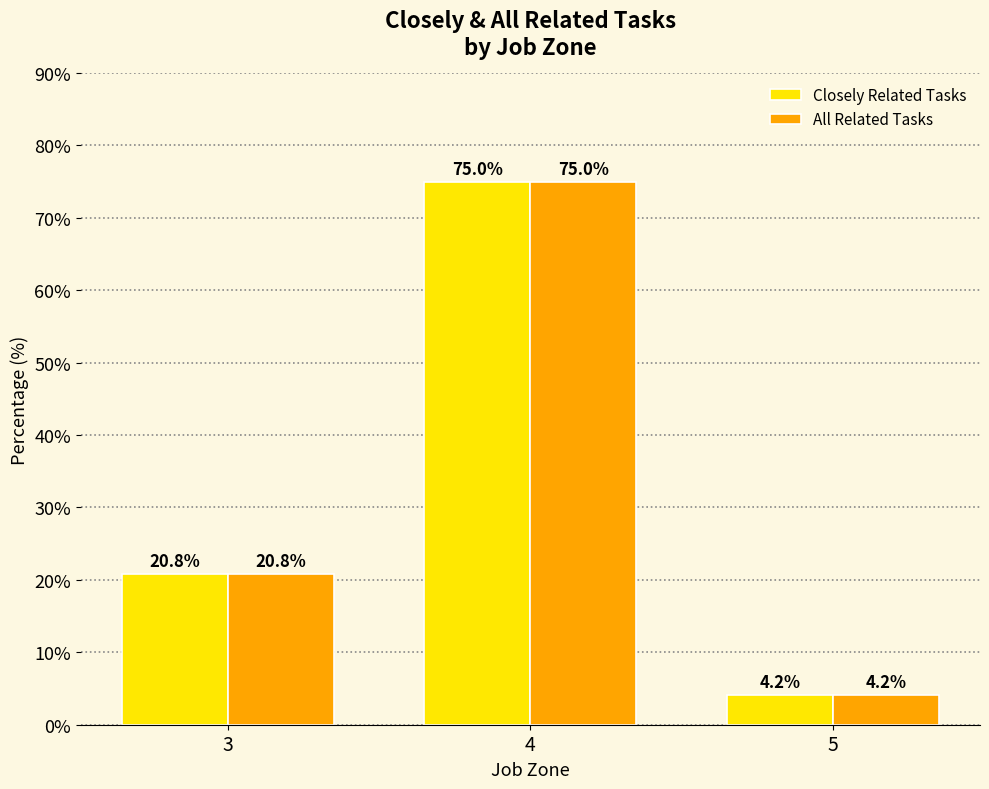

Count the number of data series in this chart.

2